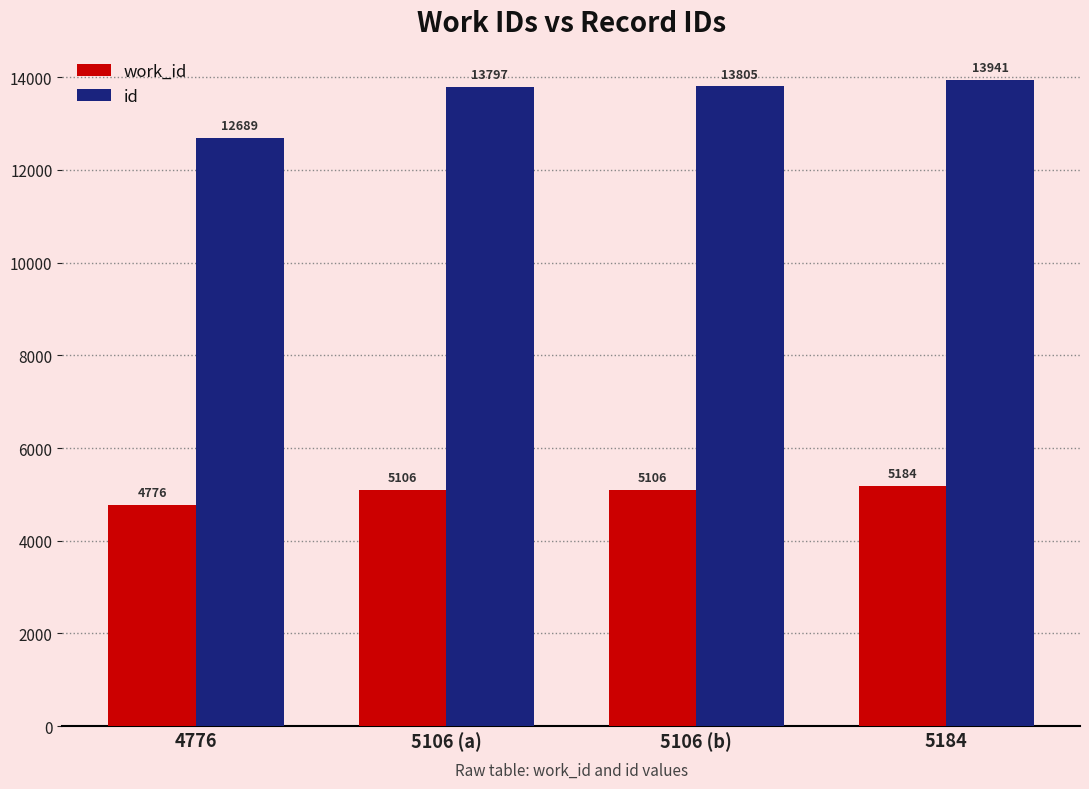

What is the spread (max minus min) of values at 5106 (b)?

8699